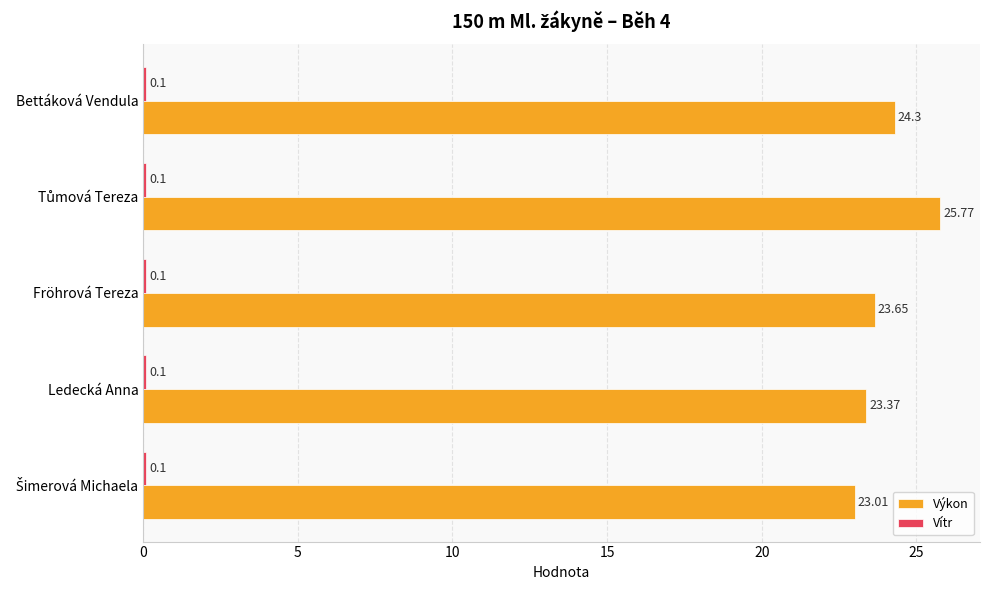

At how many categories does at least one series exceed 0?

5